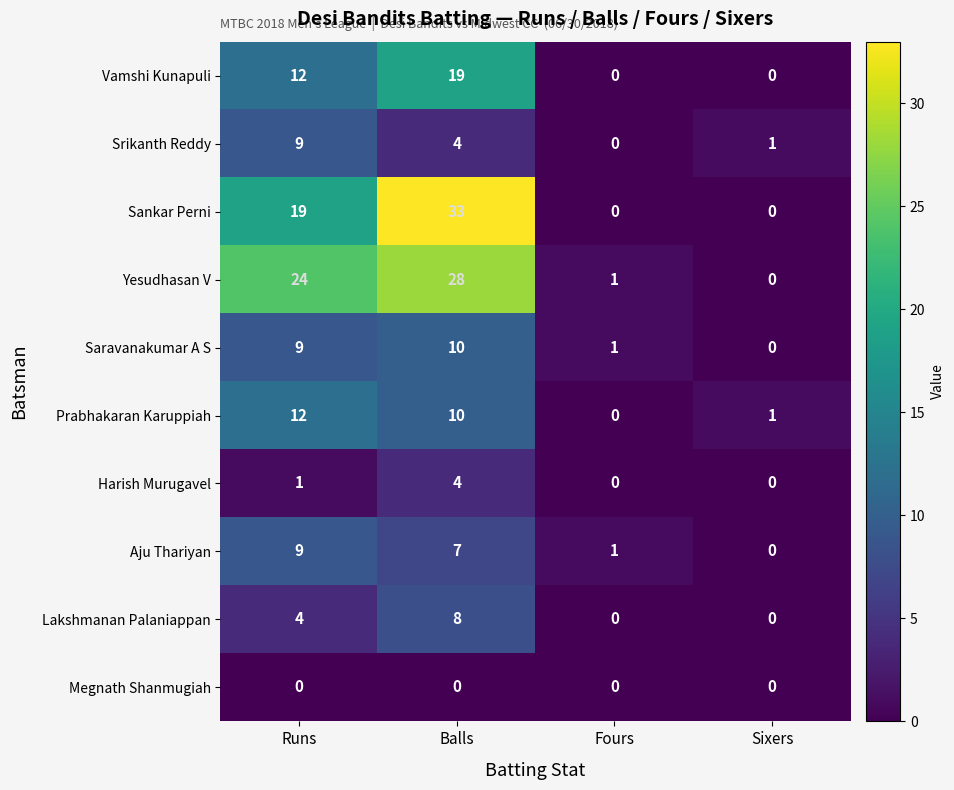

At how many categories does at least one series exceed 29?

1